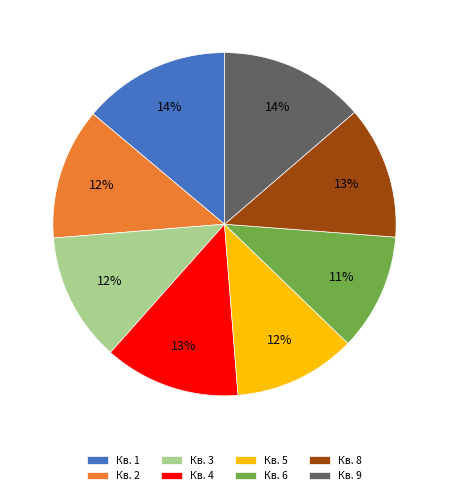

What is the ratio of the value at Кв. 9 to the value at Кв. 1?

1.0